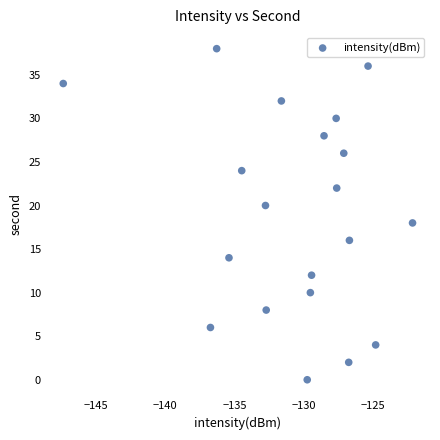

What is the range of Y values (max minus min)?

38